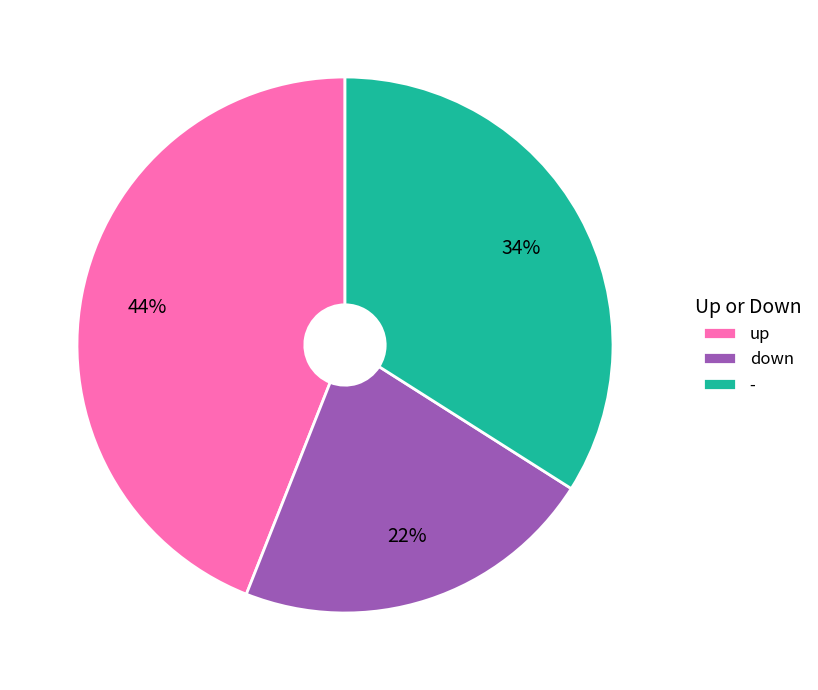

What percentage is the up slice, to the nearest percent?

44%